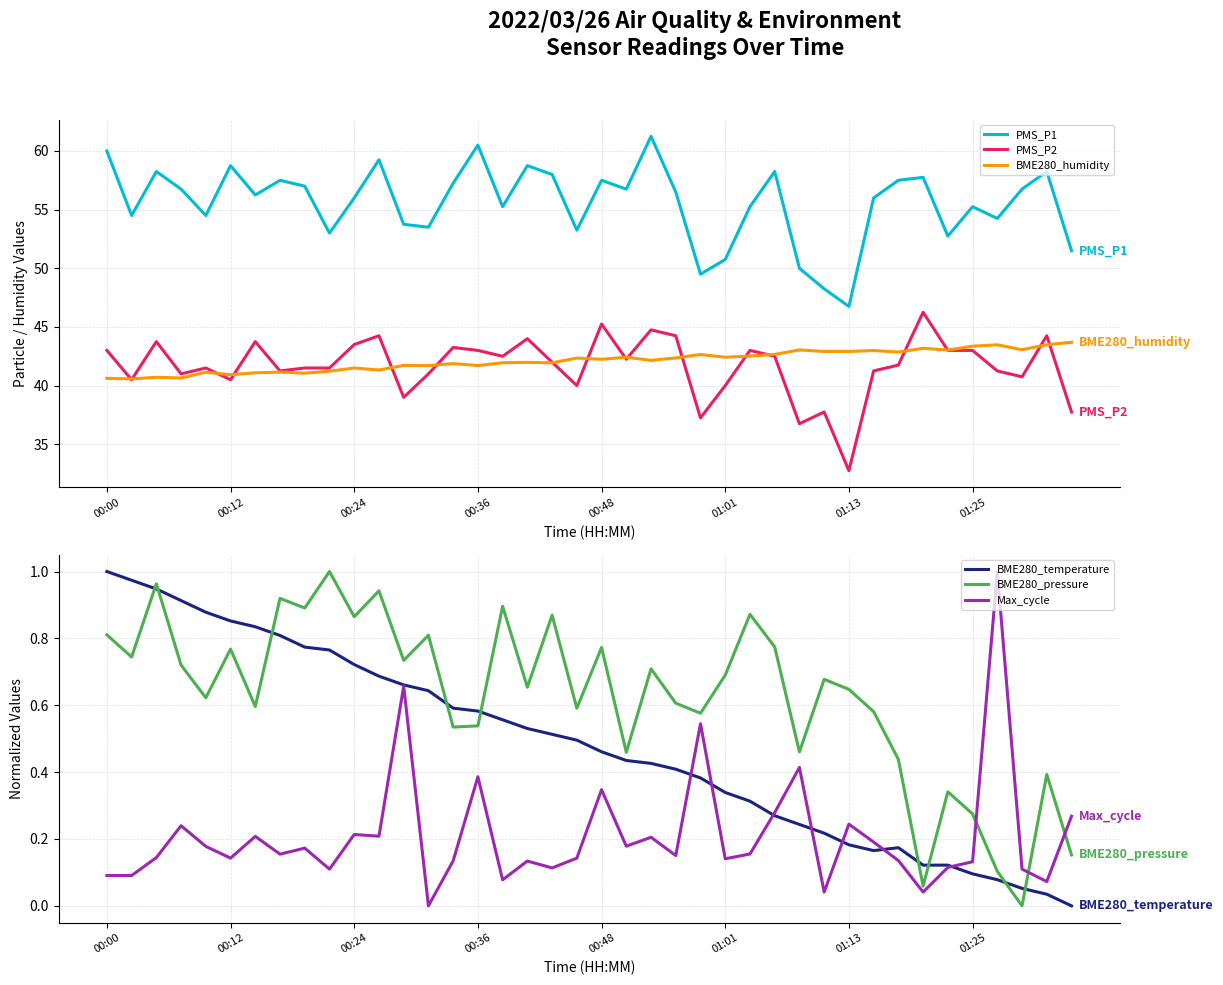

What is the average value of the BME280_humidity series?

42.1